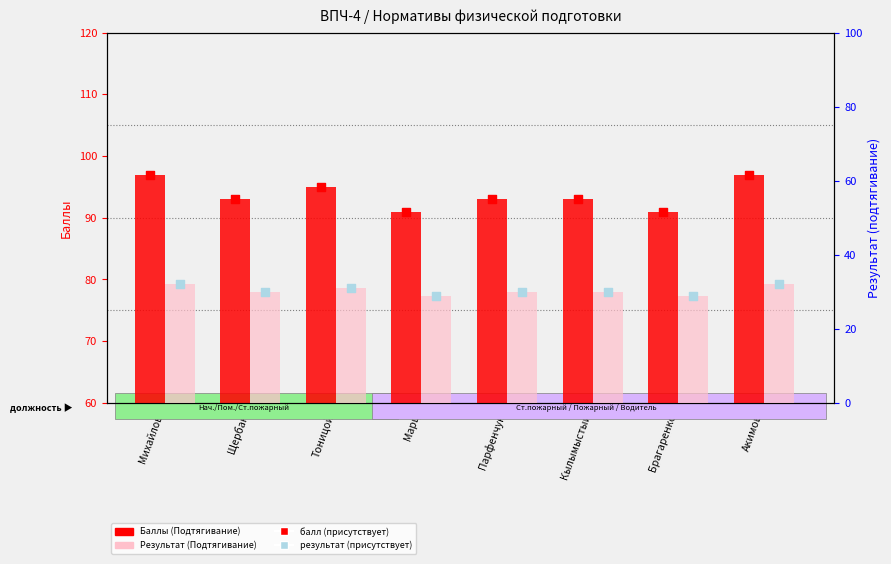

What is the total value across all series at Щербан?

123